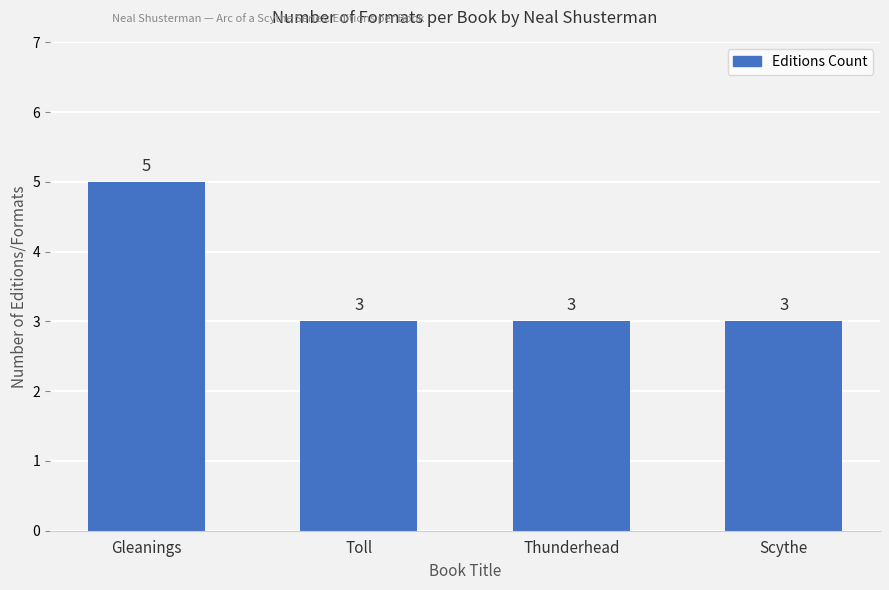

What is the sum of the values at Thunderhead and Gleanings?

8